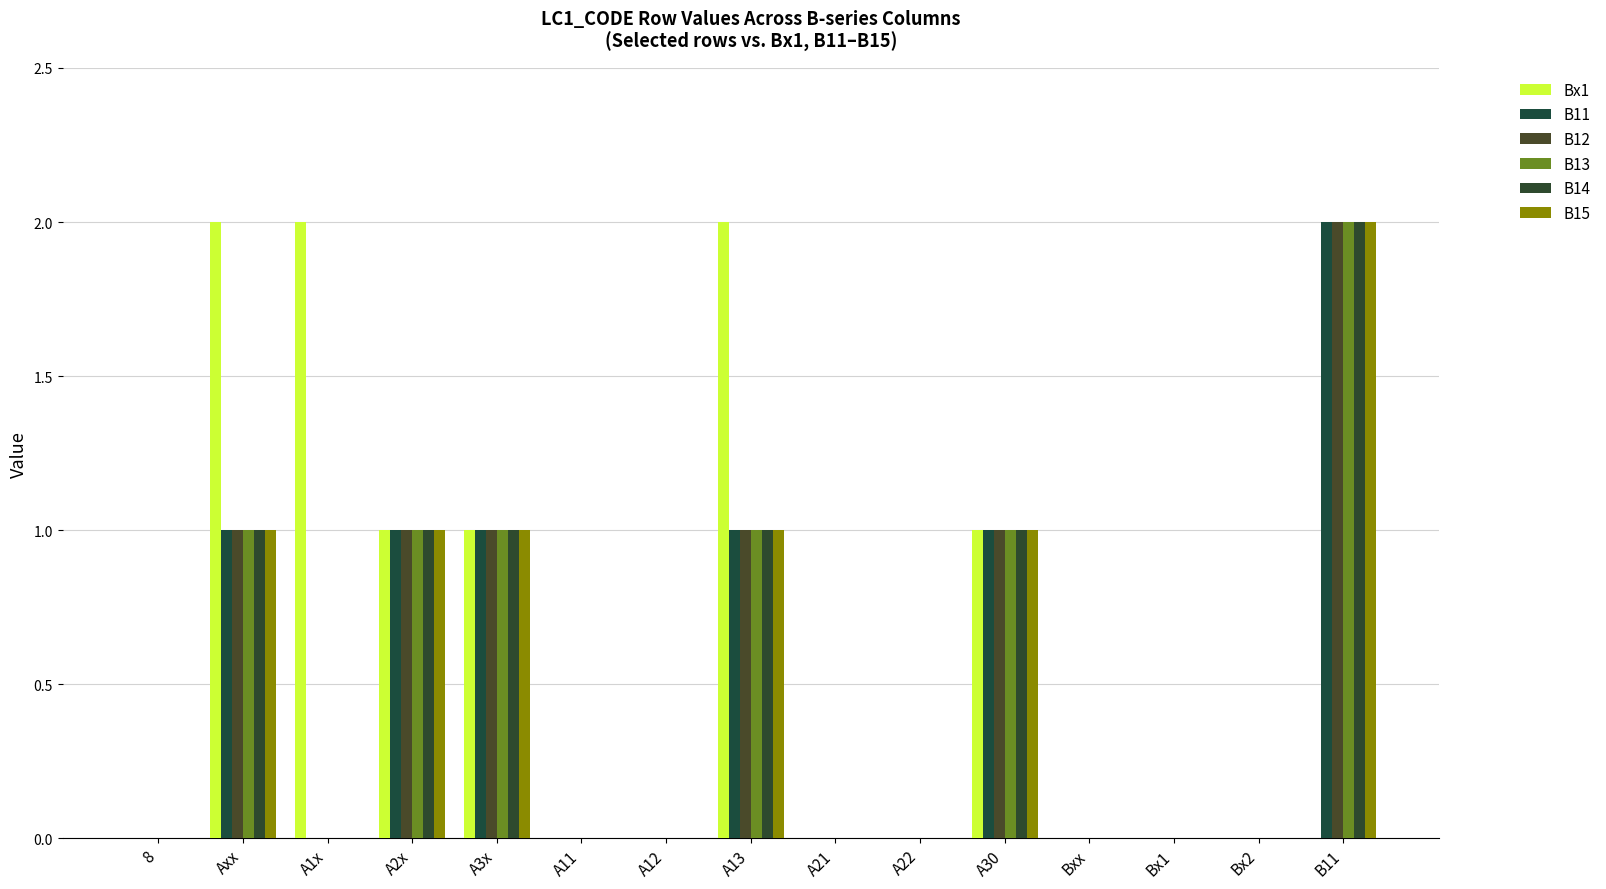

Reading left to right, transcribe all the data shown in this chart.

Bx1: 8=0	Axx=2	A1x=2	A2x=1	A3x=1	A11=0	A12=0	A13=2	A21=0	A22=0	A30=1	Bxx=0	Bx1=0	Bx2=0	B11=0
B11: 8=0	Axx=1	A1x=0	A2x=1	A3x=1	A11=0	A12=0	A13=1	A21=0	A22=0	A30=1	Bxx=0	Bx1=0	Bx2=0	B11=2
B12: 8=0	Axx=1	A1x=0	A2x=1	A3x=1	A11=0	A12=0	A13=1	A21=0	A22=0	A30=1	Bxx=0	Bx1=0	Bx2=0	B11=2
B13: 8=0	Axx=1	A1x=0	A2x=1	A3x=1	A11=0	A12=0	A13=1	A21=0	A22=0	A30=1	Bxx=0	Bx1=0	Bx2=0	B11=2
B14: 8=0	Axx=1	A1x=0	A2x=1	A3x=1	A11=0	A12=0	A13=1	A21=0	A22=0	A30=1	Bxx=0	Bx1=0	Bx2=0	B11=2
B15: 8=0	Axx=1	A1x=0	A2x=1	A3x=1	A11=0	A12=0	A13=1	A21=0	A22=0	A30=1	Bxx=0	Bx1=0	Bx2=0	B11=2